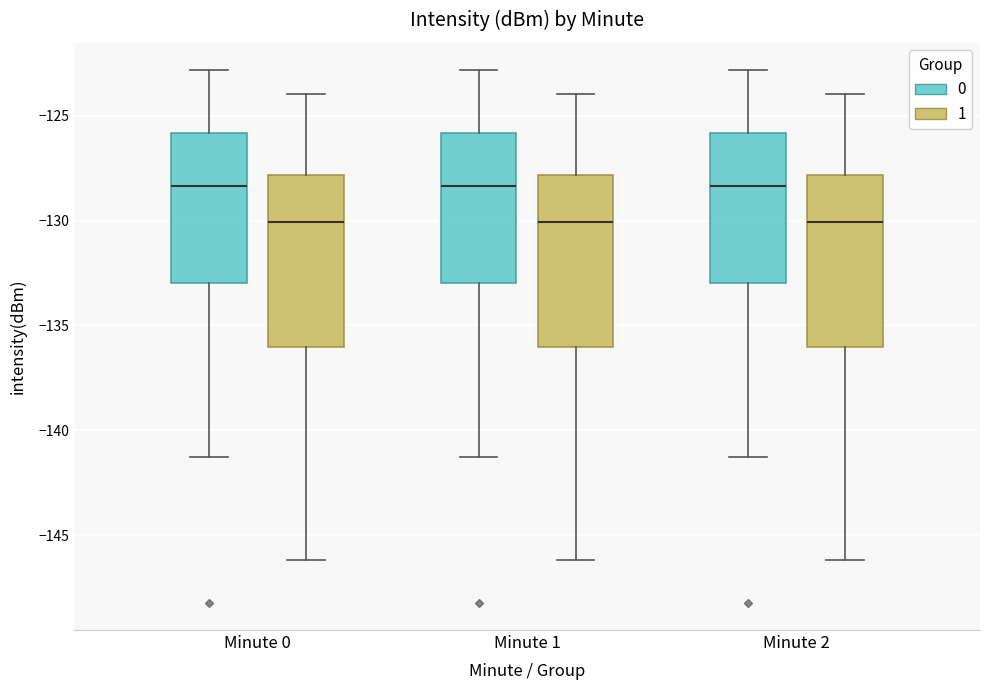

Where does the lower whisker of the box for Minute 2 (1) end on the y-axis? The values are not printed on the chart, so give them approximately, as read against the axis.

-146.0